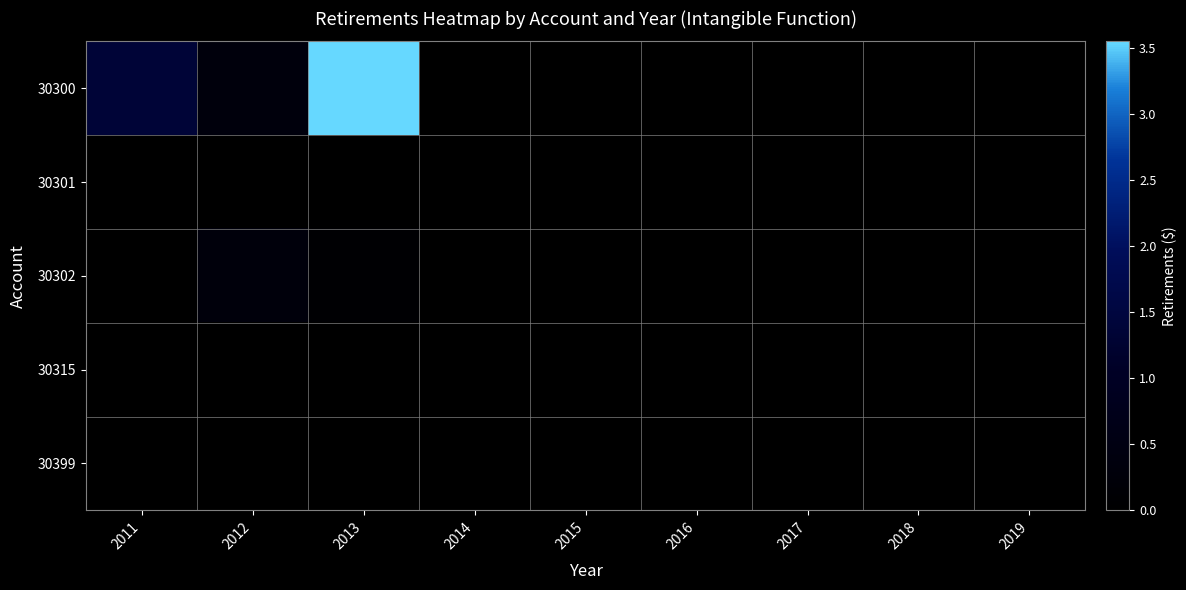

Which series has the largest total across all categories?

30300